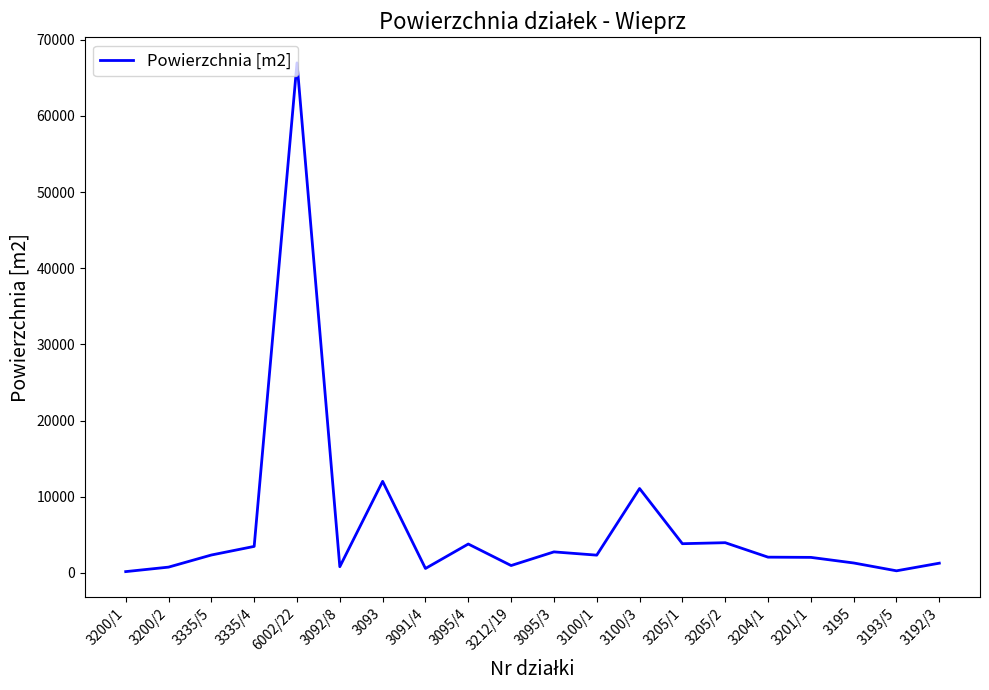

What is the maximum value shown in the chart?

66960.9